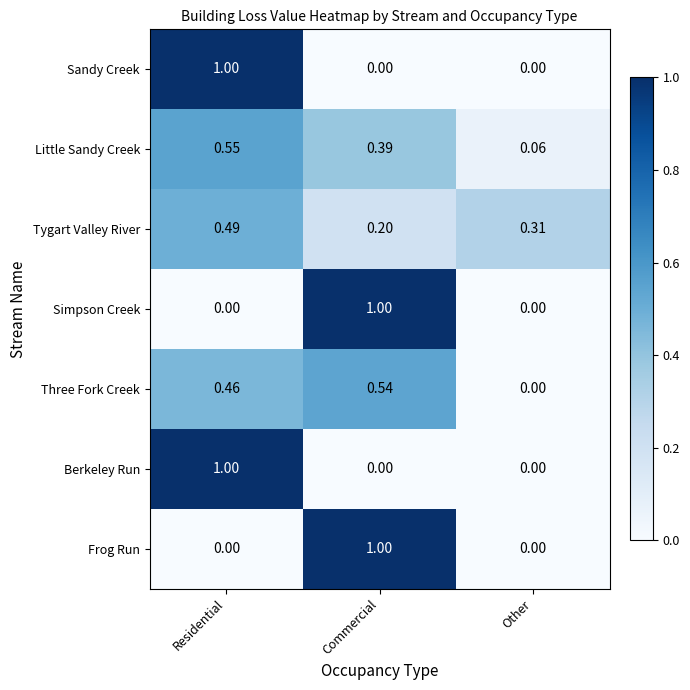

Is the value of Tygart Valley River at Other greater than the value of Berkeley Run at Residential?

No